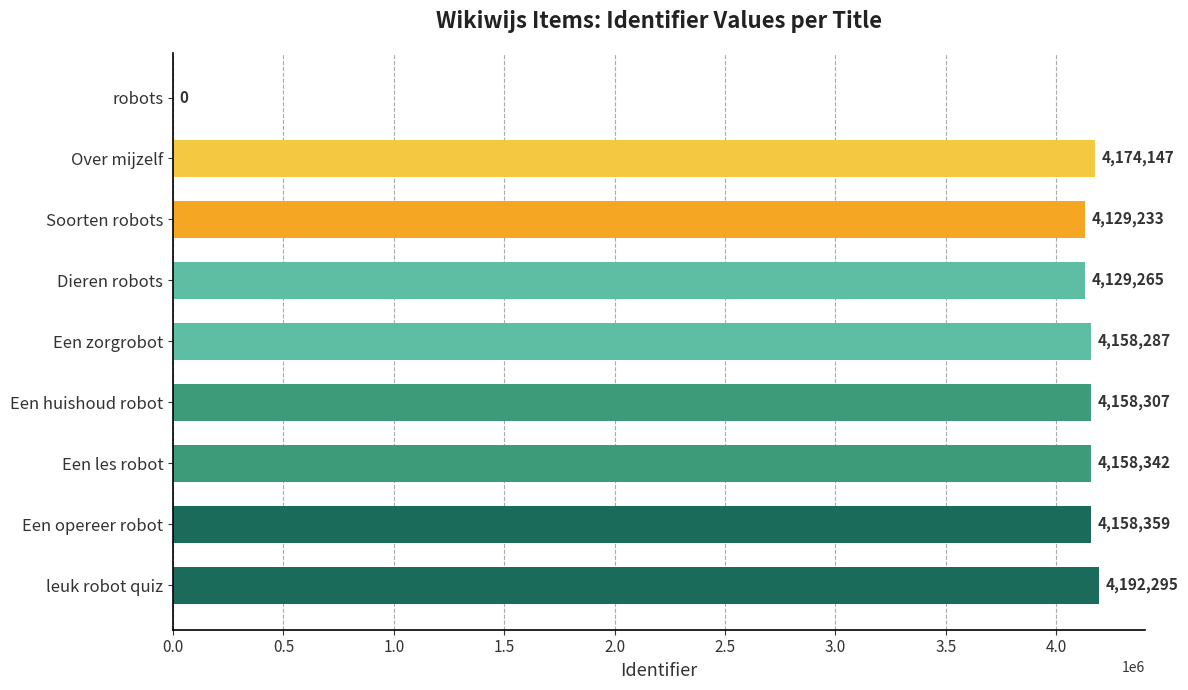

What is the approximate value at Dieren robots, to the nearest 100?

4129300